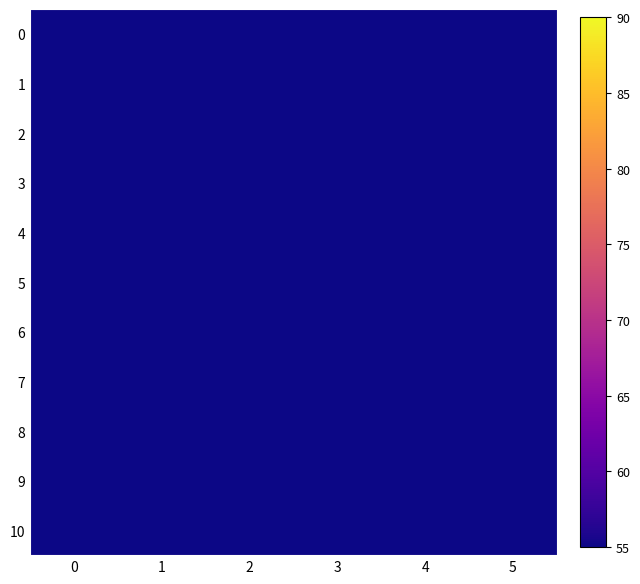

What is the maximum value shown in the chart?

14.2